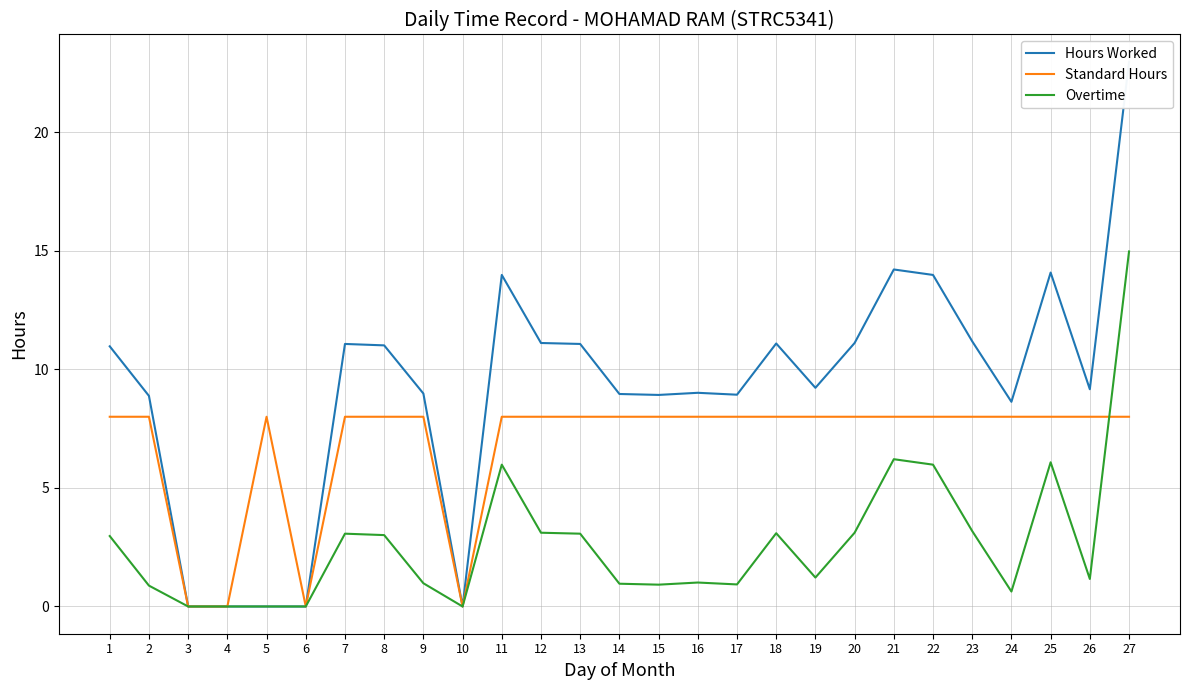

What is the sum of all Standard Hours values?

184.0